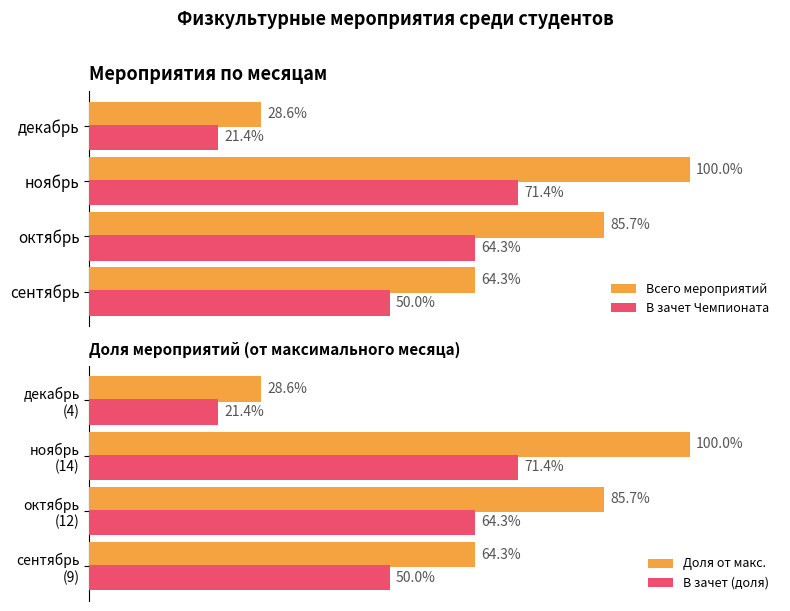

What is the greatest value displayed?

100.0